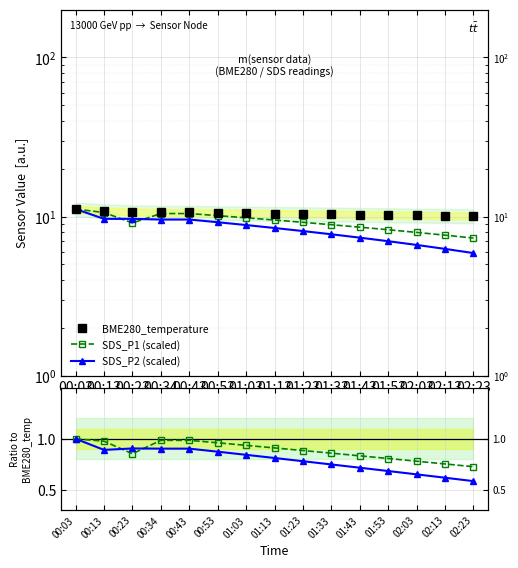

At which category does SDS_P1 (scaled) reach its first local valley?

00:23